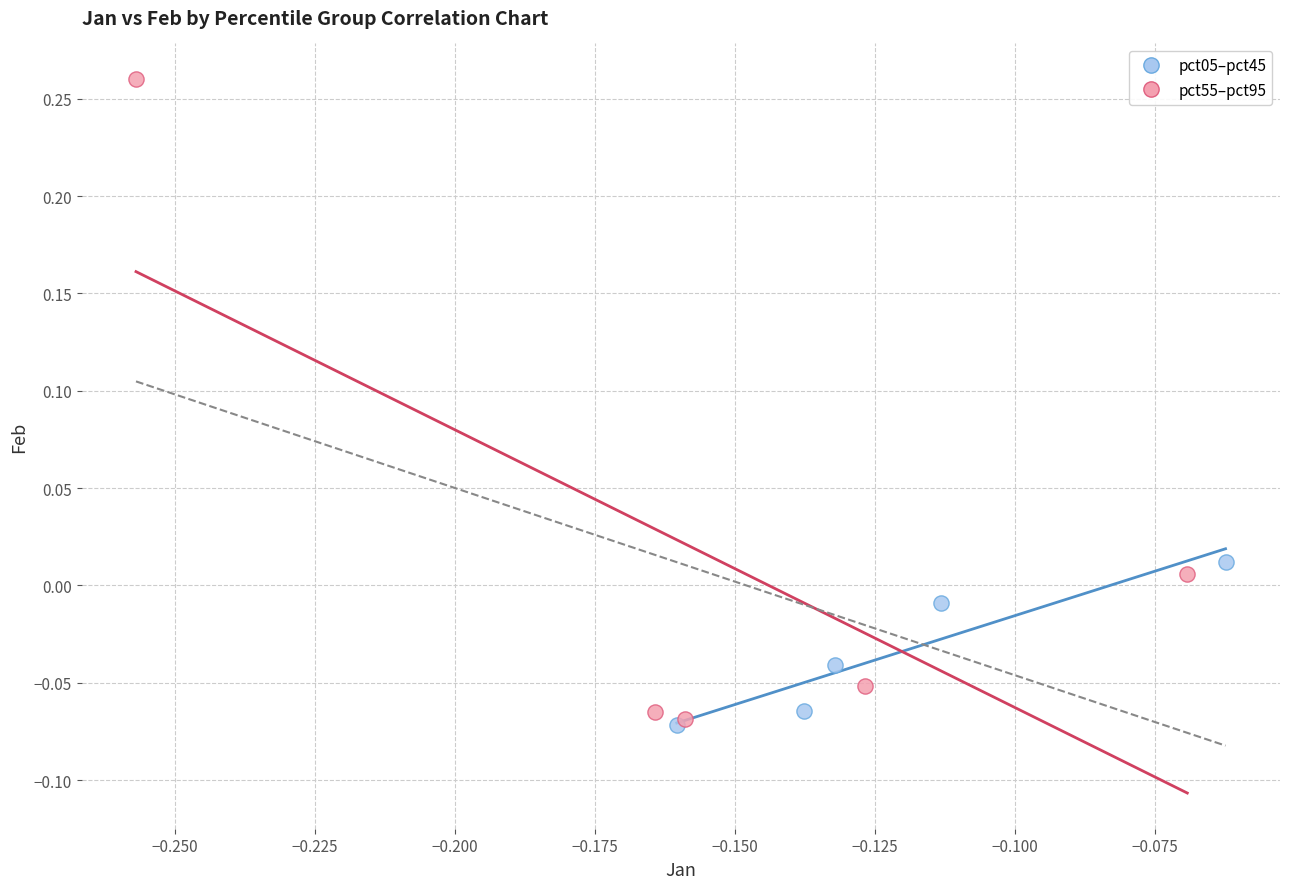

Which series contains the highest Y value?

pct55–pct95